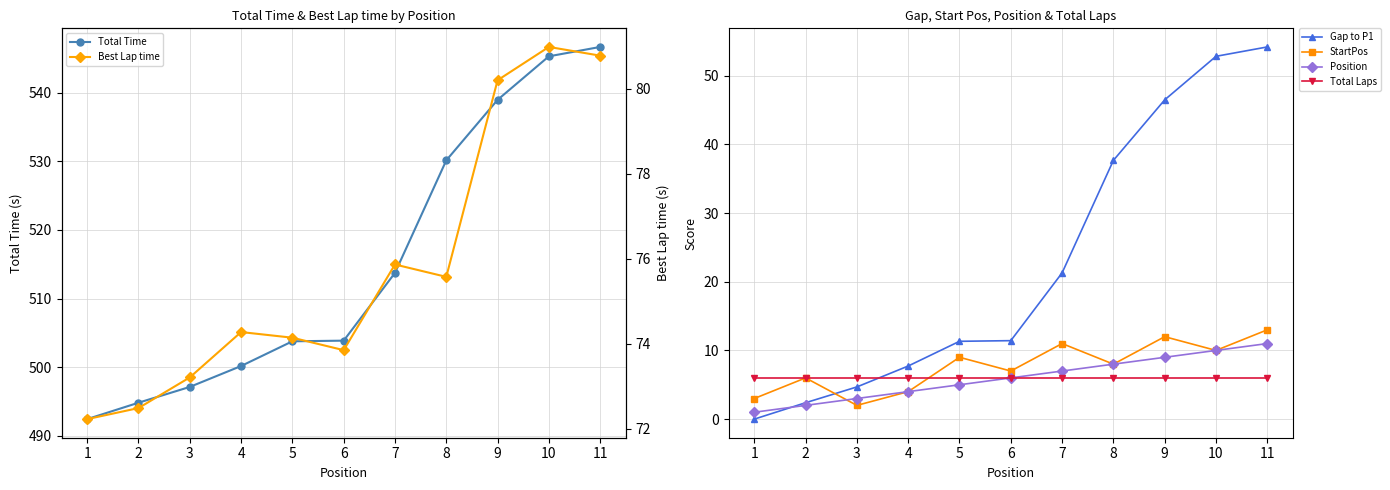

True or false: StartPos and Best Lap time intersect in this chart.

False